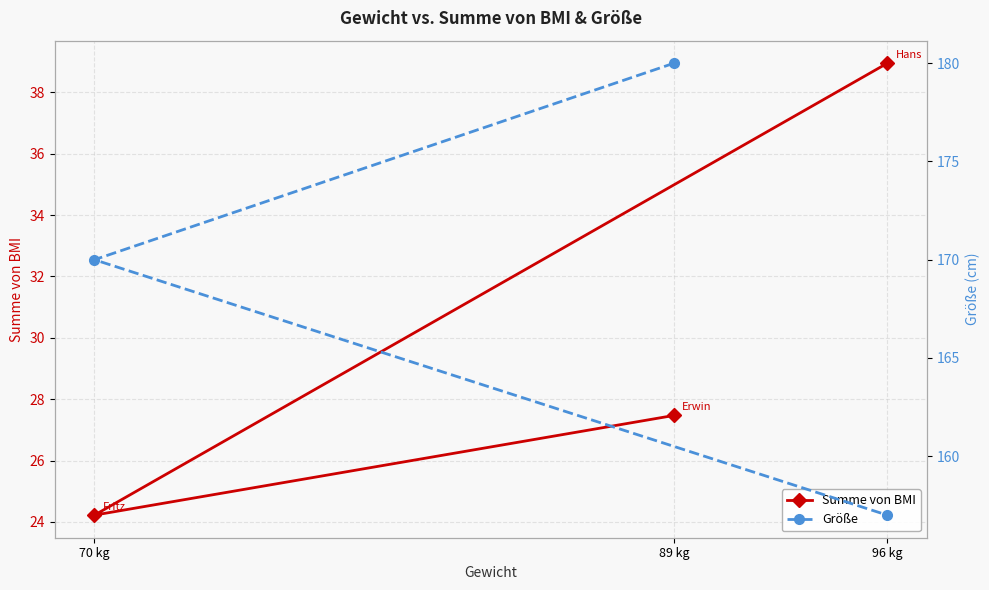

Which series has the largest total across all categories?

Größe